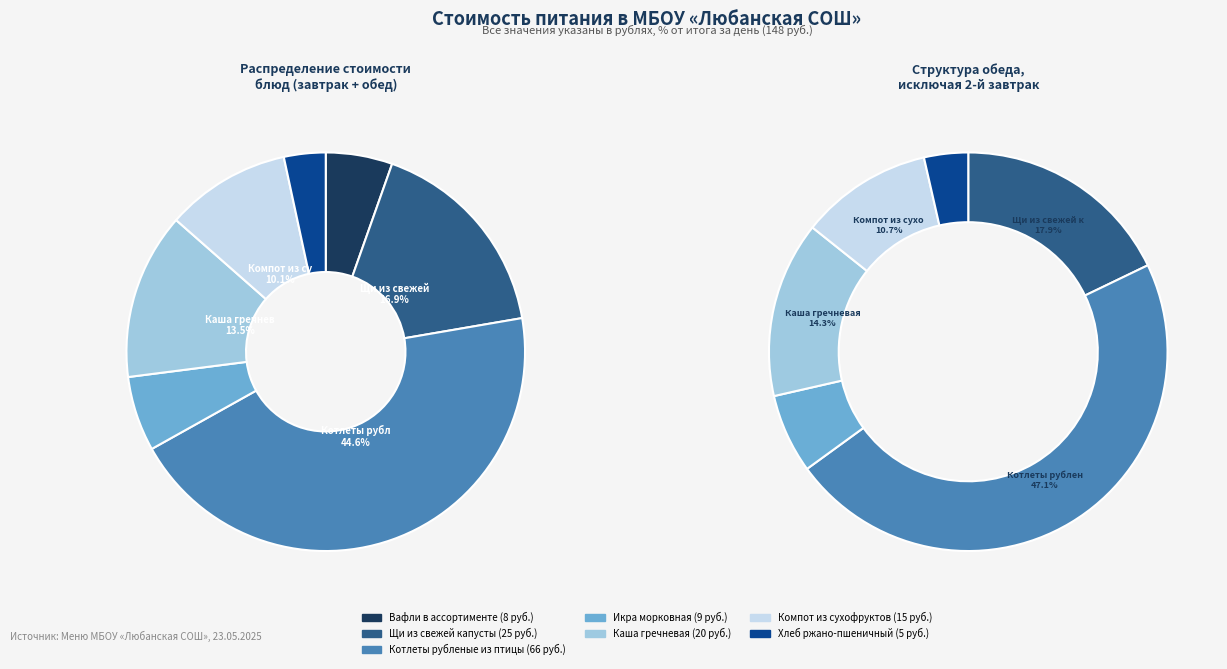

Does Щи из свежей капусты account for over 50% of the chart?

No